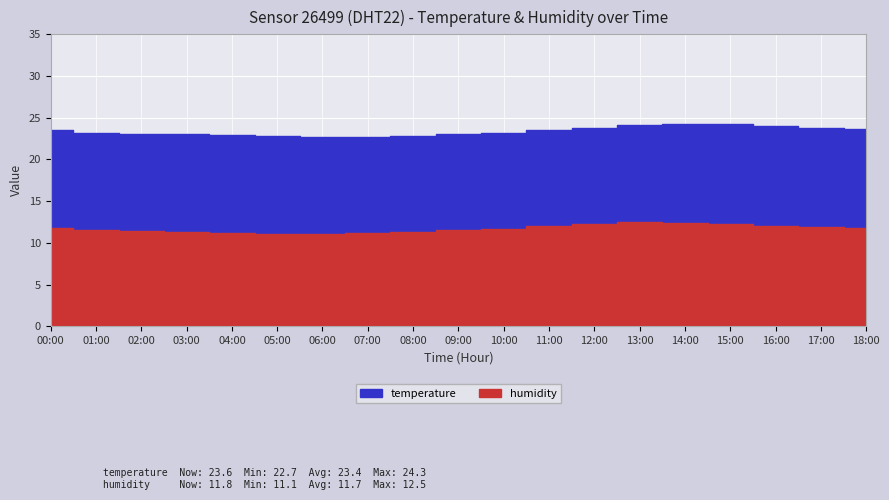

True or false: temperature and humidity cross at least once.

False